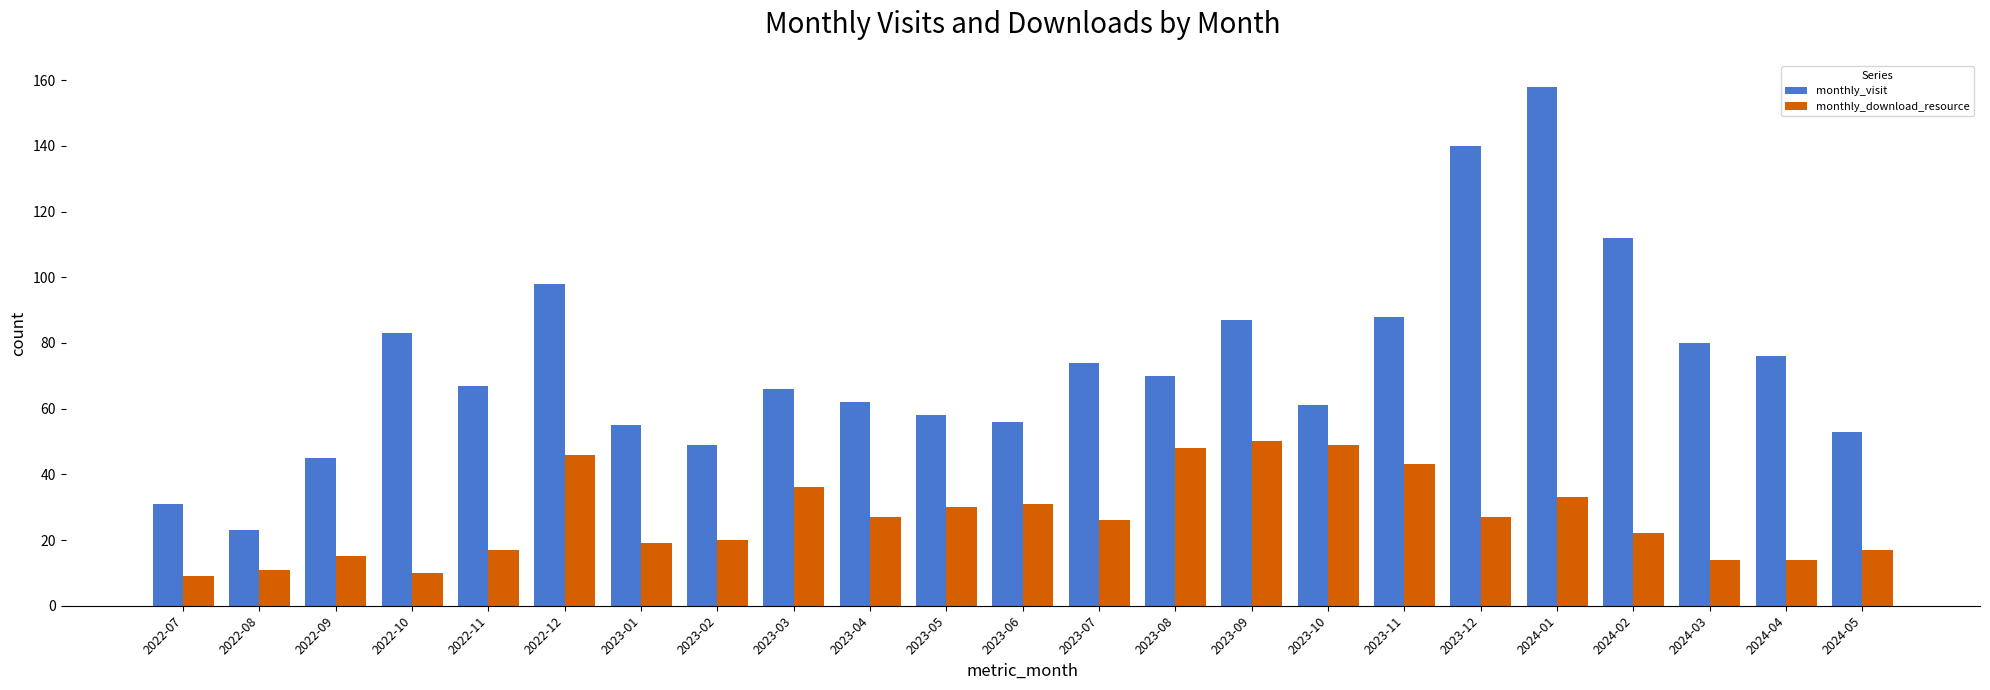

What is the highest value of the monthly_download_resource series?

50